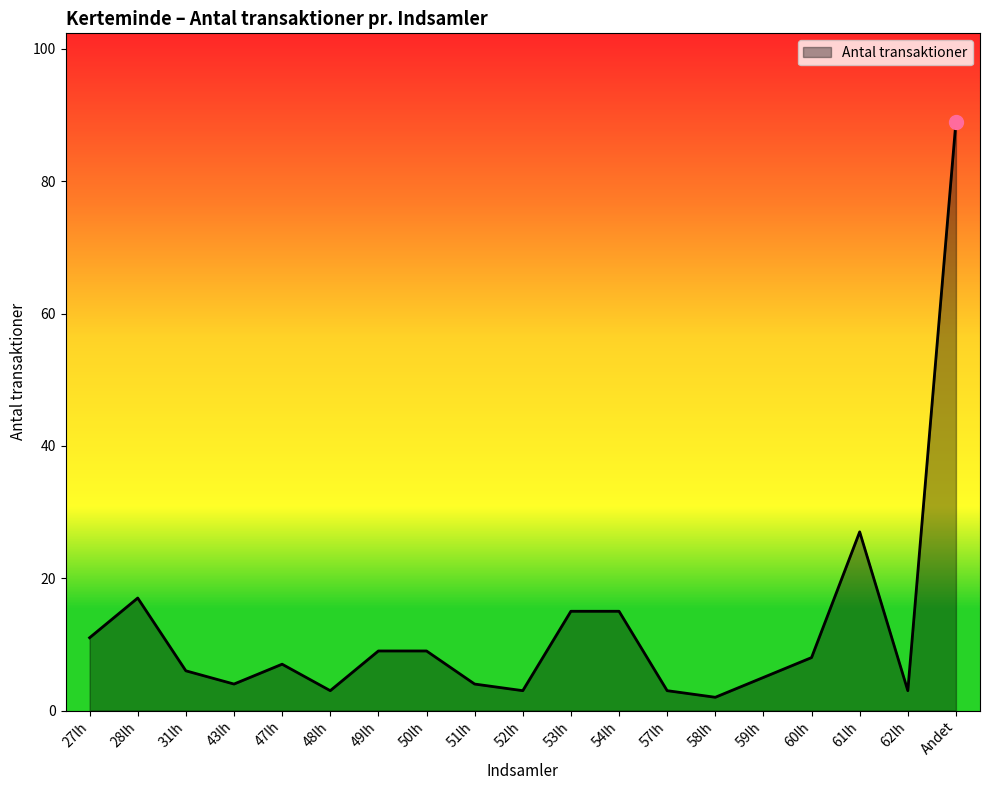

Reading left to right, what are all the values shown in this chart?

11	17	6	4	7	3	9	9	4	3	15	15	3	2	5	8	27	3	89